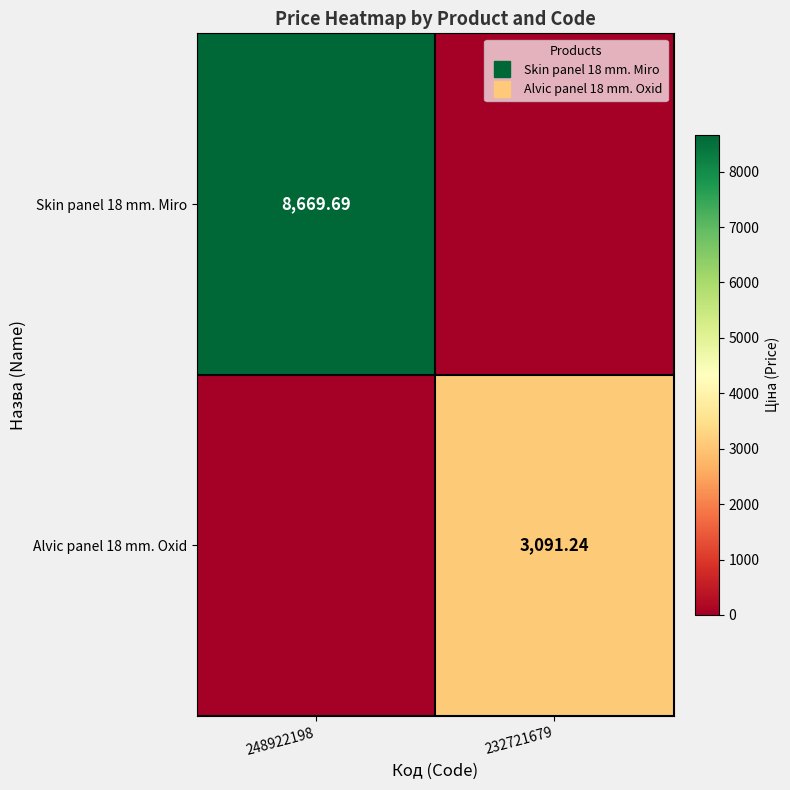

What is the sum of the Skin panel 18 mm. Miro values at 232721679 and 248922198?

8669.7